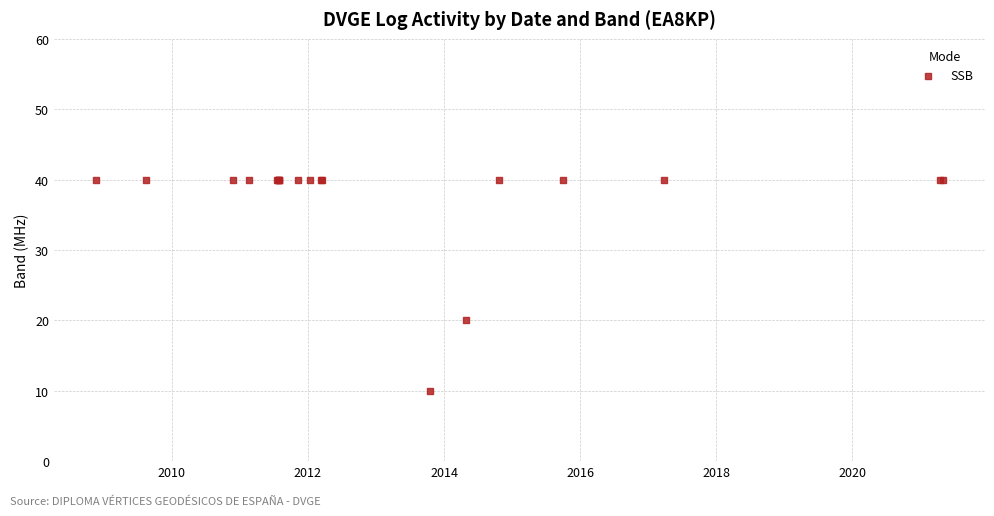

What Y value in the scatter plot is closest to 25?

20